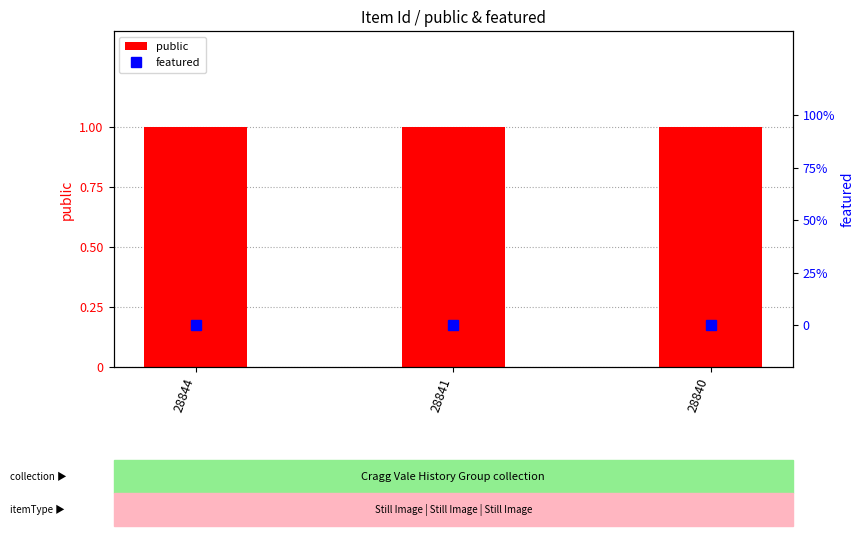

Rank the categories by public value from highest to lowest.

28844, 28841, 28840